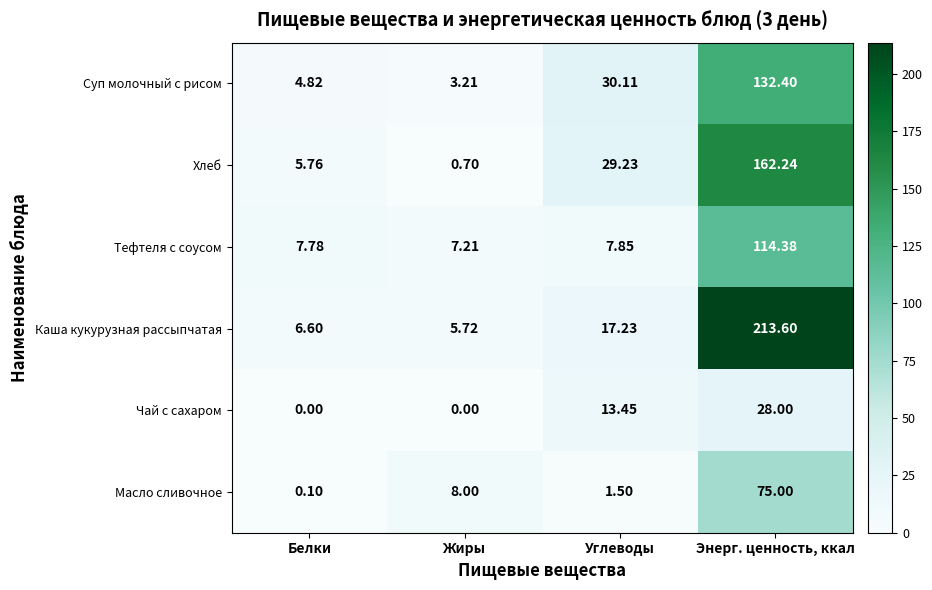

Where does the Суп молочный с рисом series first go above 30?

Углеводы